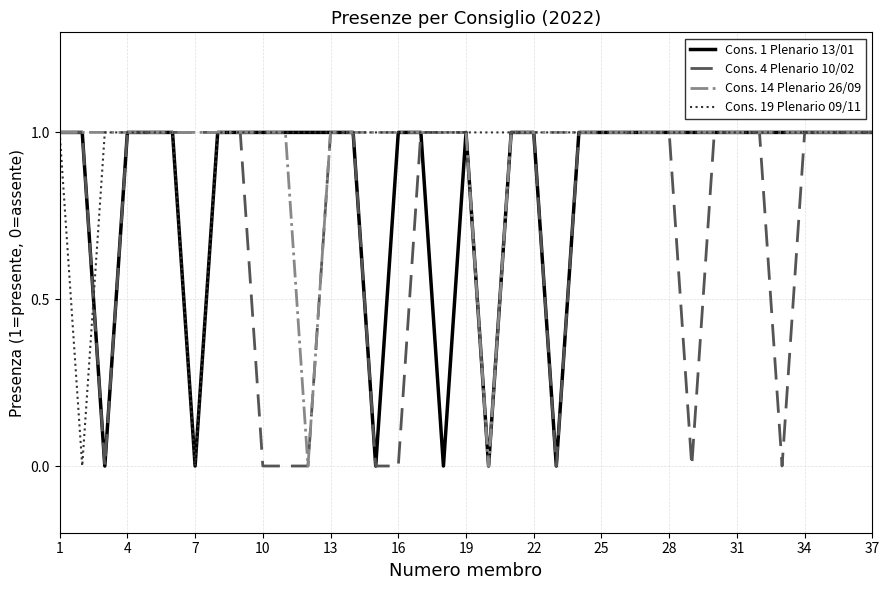

Does the chart have visible grid lines?

Yes